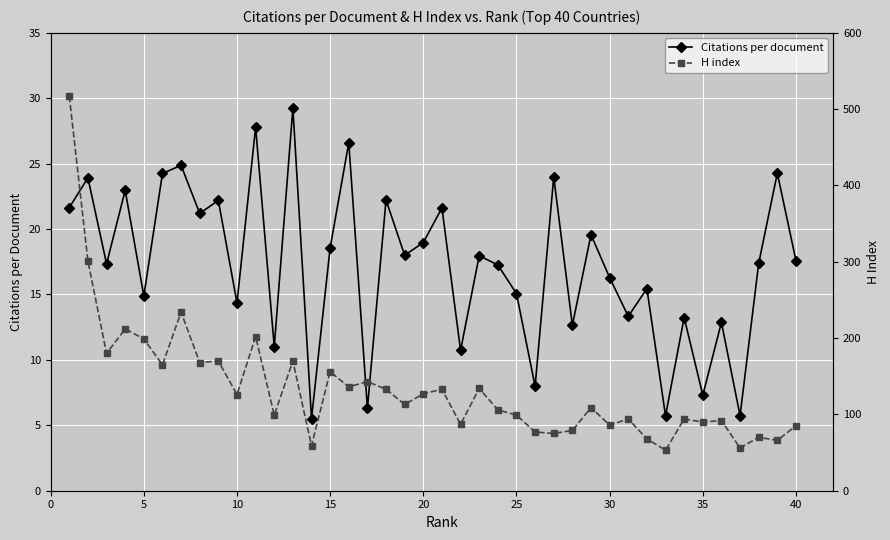

The value of Citations per document at 20 is 5.1. True or false?

False